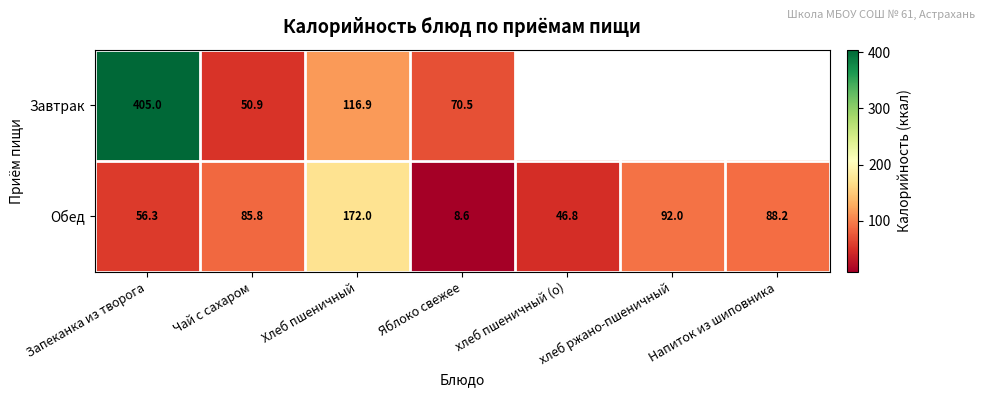

Which category has the lowest value across all series?

Яблоко свежее